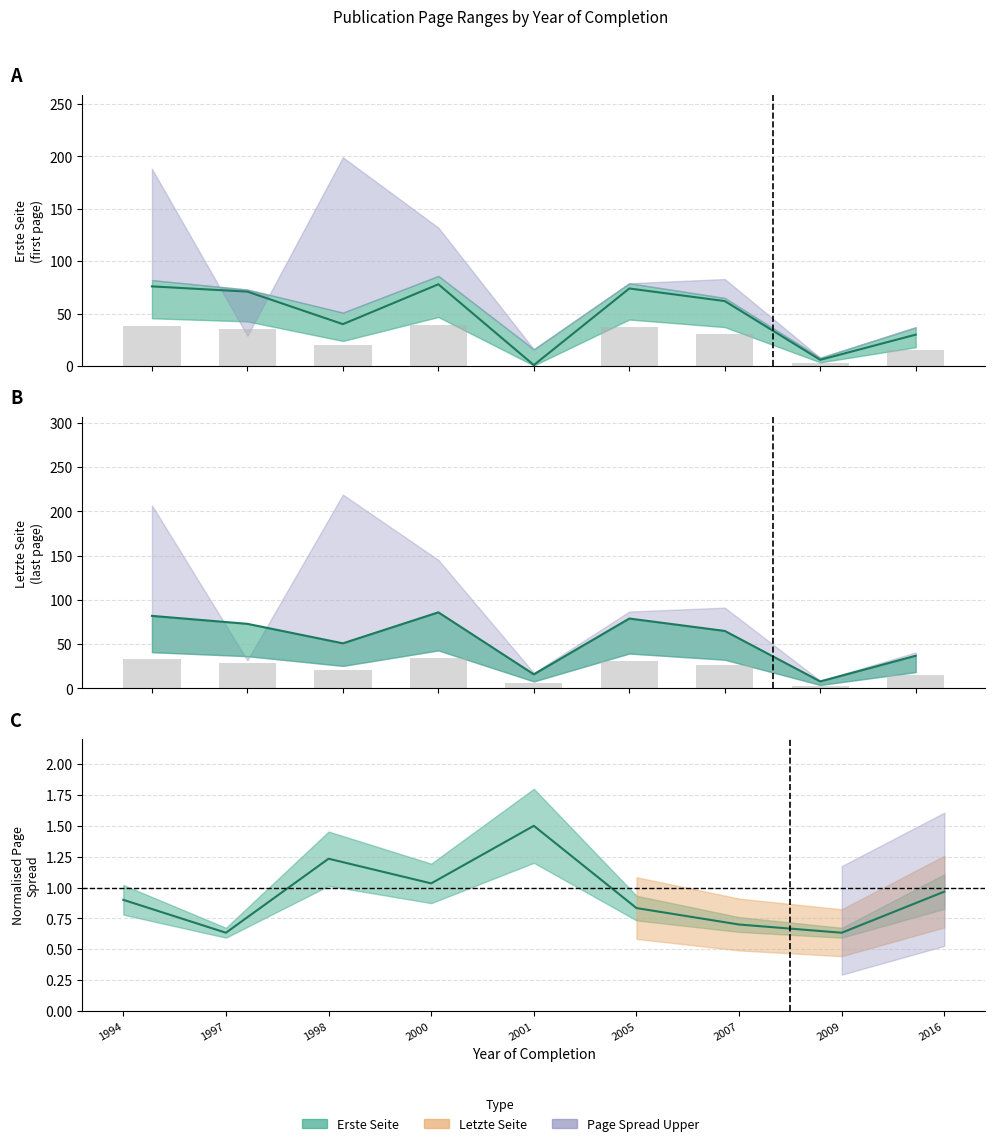

Reading left to right, list all the values displayed in this chart.

Erste Seite: 1994=76	1997=71	1998=40	2000=78	2001=1	2005=74	2007=62	2009=6	2016=30
Letzte Seite: 1994=82	1997=73	1998=51	2000=86	2001=16	2005=79	2007=65	2009=8	2016=37